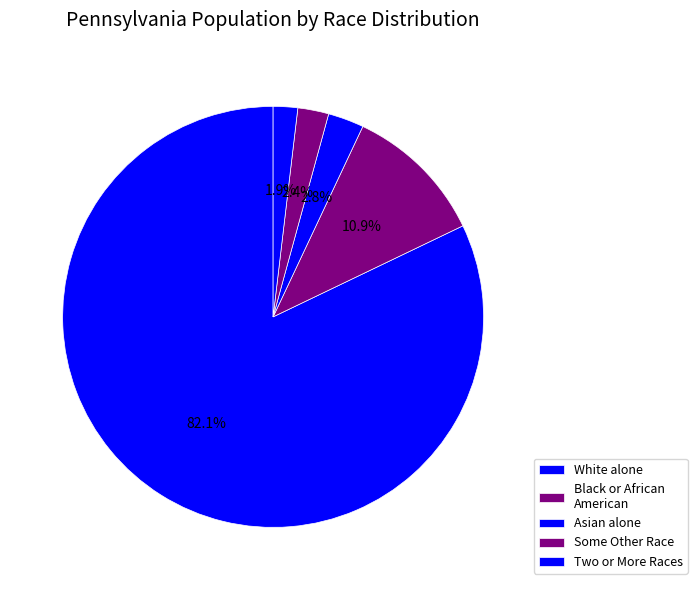

How many slices are in this pie chart?

5